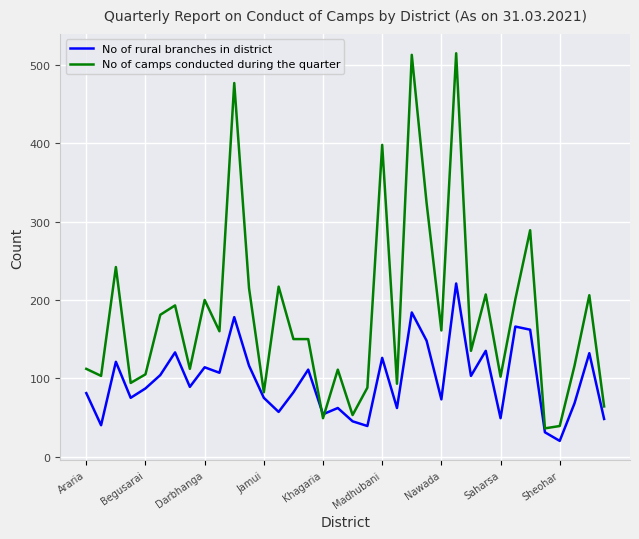

How many intersections are there between No of rural branches in district and No of camps conducted during the quarter?

2